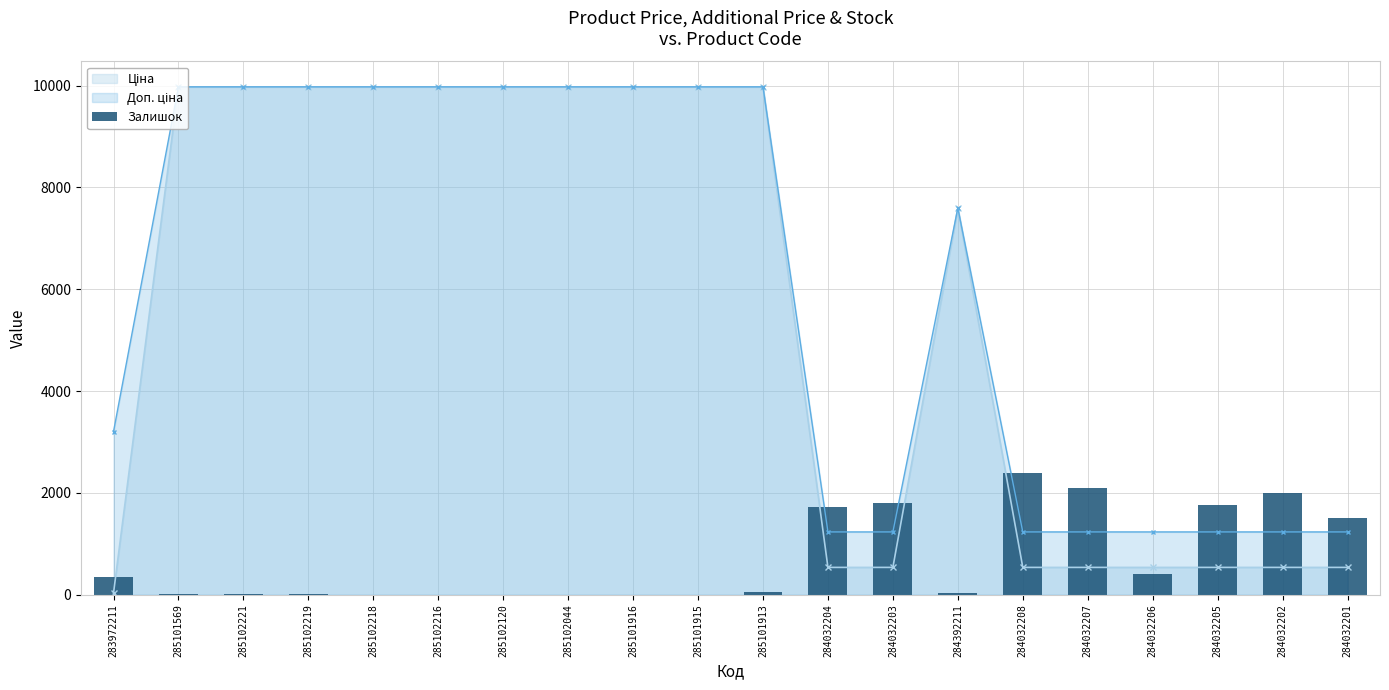

What is the change in value from 284032207 to 284032201?

-588